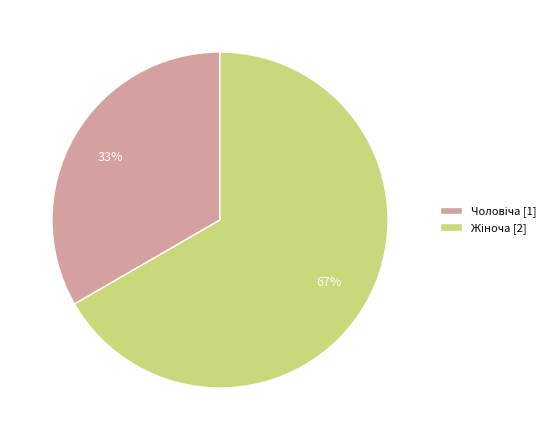

Is there a majority slice in this chart?

Yes